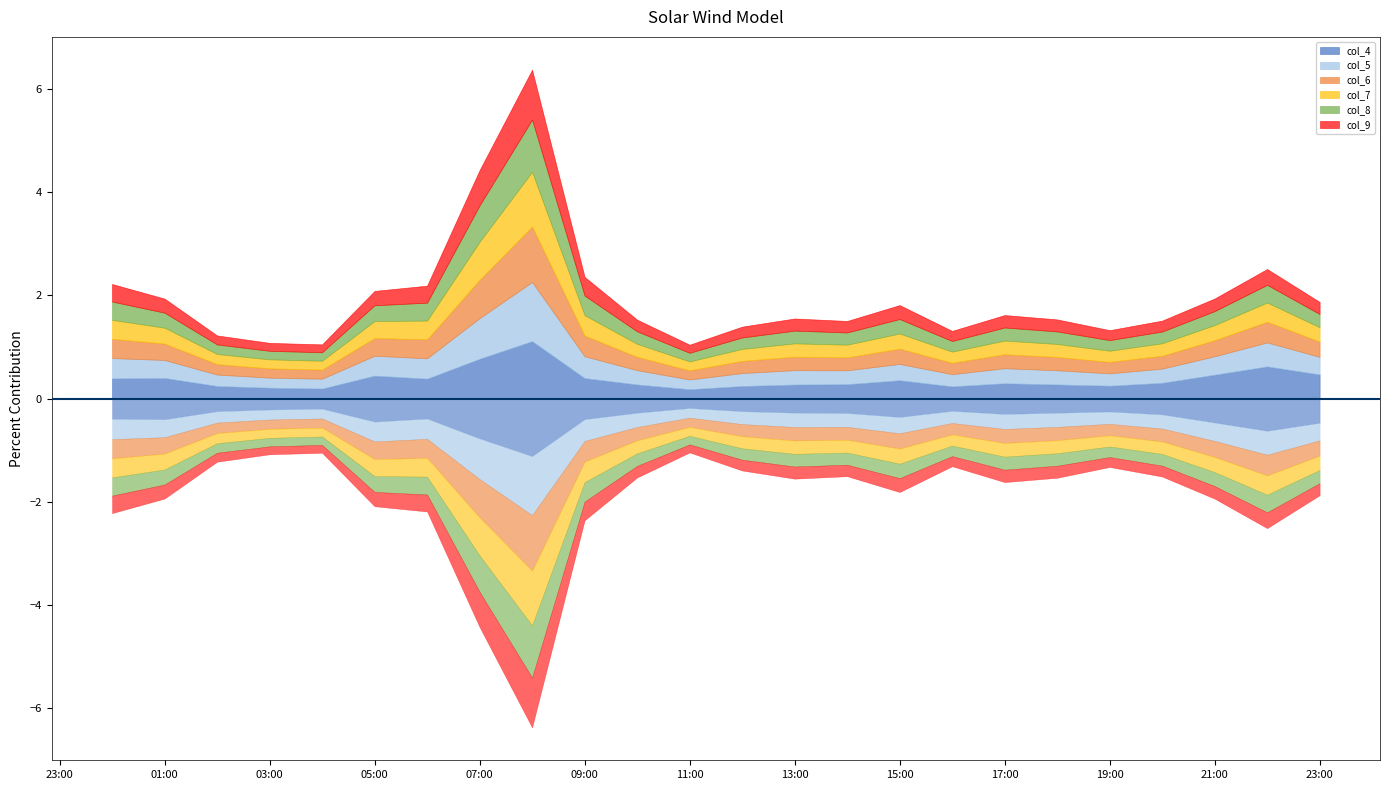

True or false: col_5 and col_6 intersect in this chart.

False